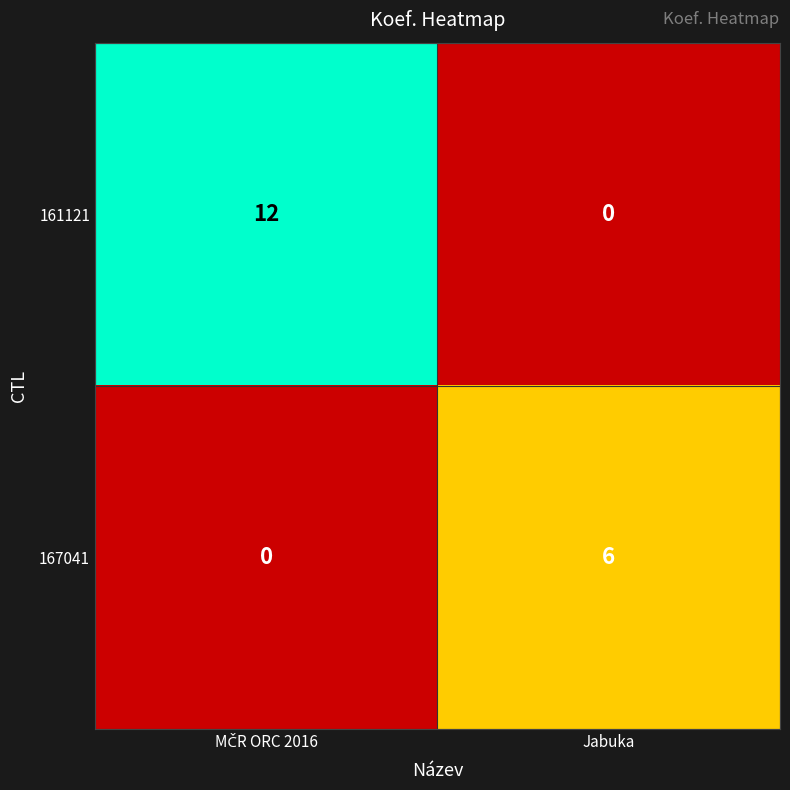

Reading left to right, extract all data points from this chart.

161121: 12	0
167041: 0	6